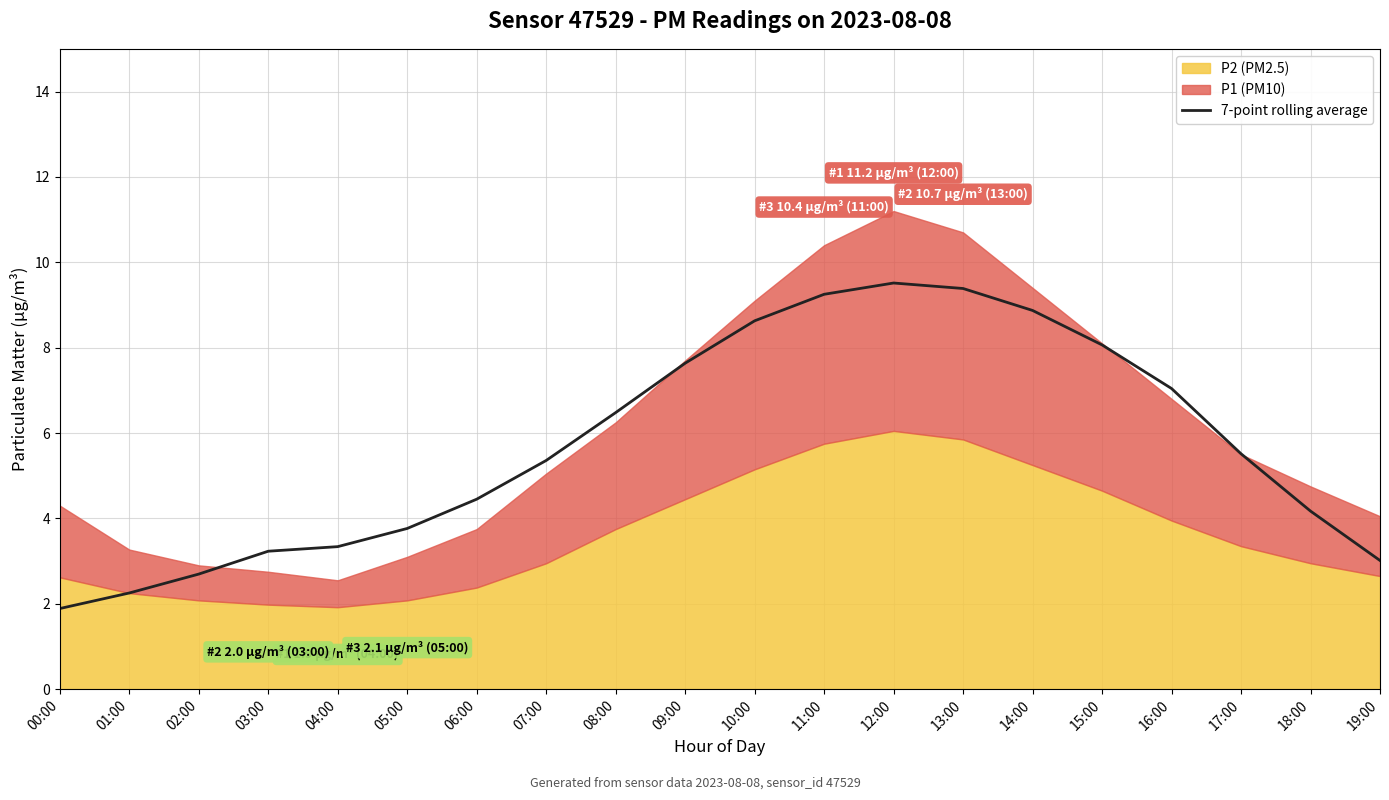

Count the number of categories in the chart.

20